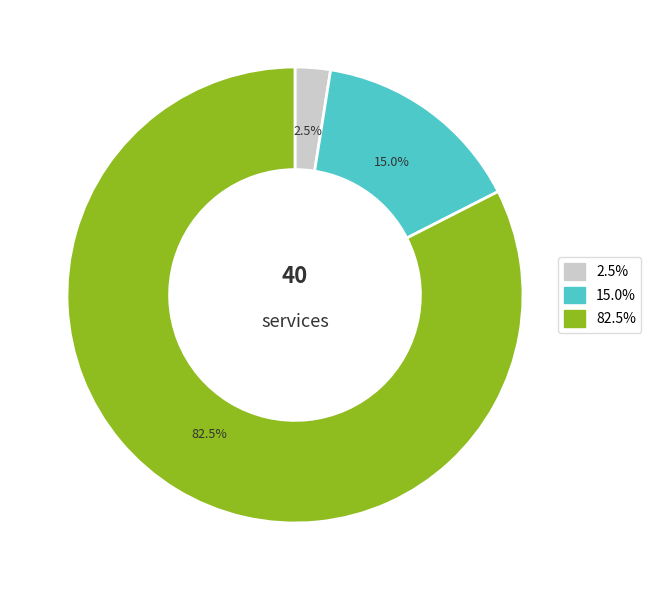

Does any single category account for the majority?

Yes